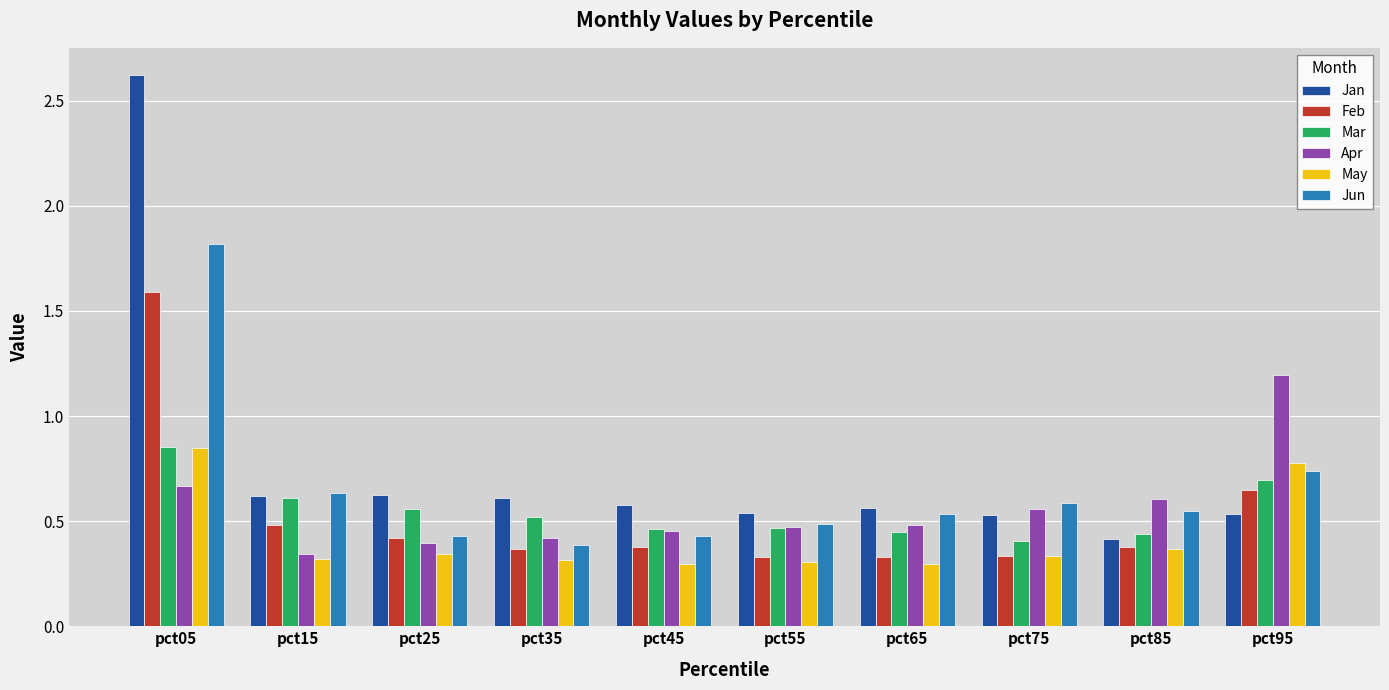

At how many categories does at least one series exceed 1?

2